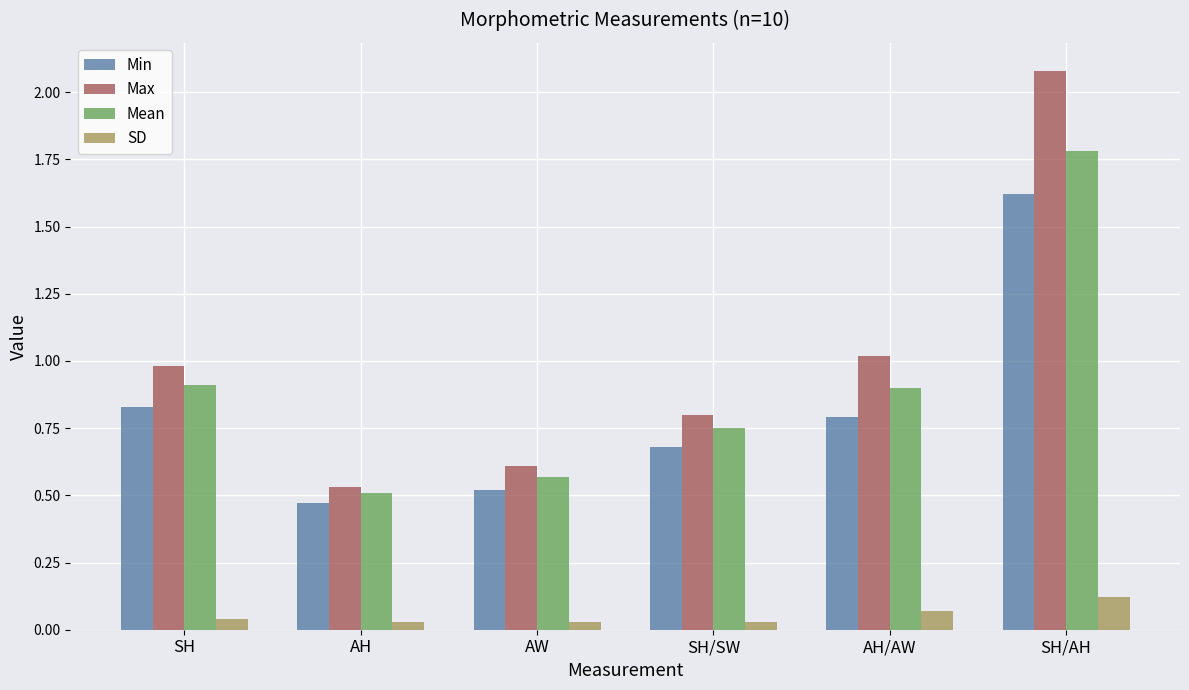

Which series has the largest total across all categories?

Max